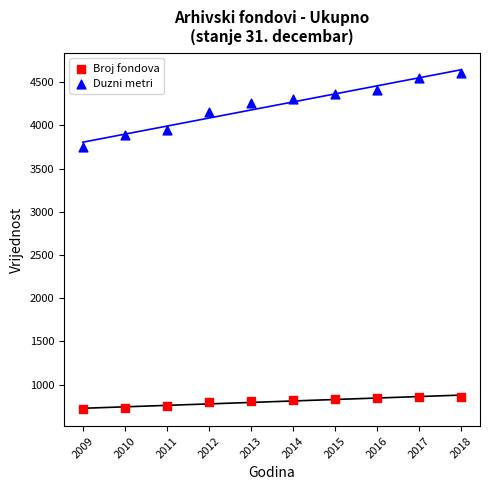

Which series reaches the minimum Y coordinate?

Broj fondova